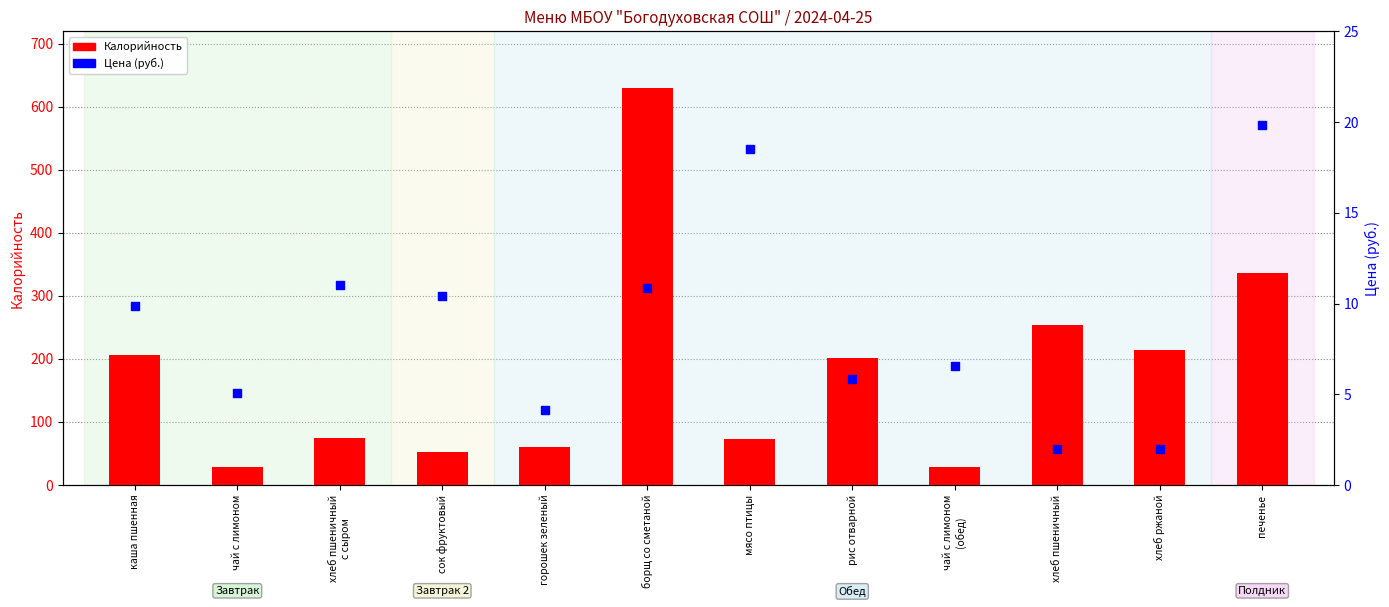

Which series has the largest Y range (max minus min)?

Калорийность